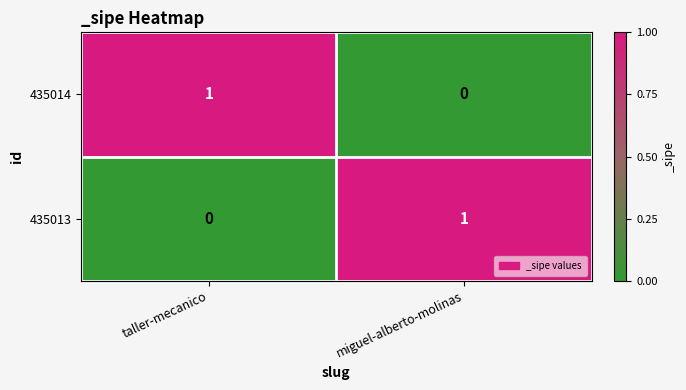

Rank the series at taller-mecanico from lowest to highest value.

435013, 435014